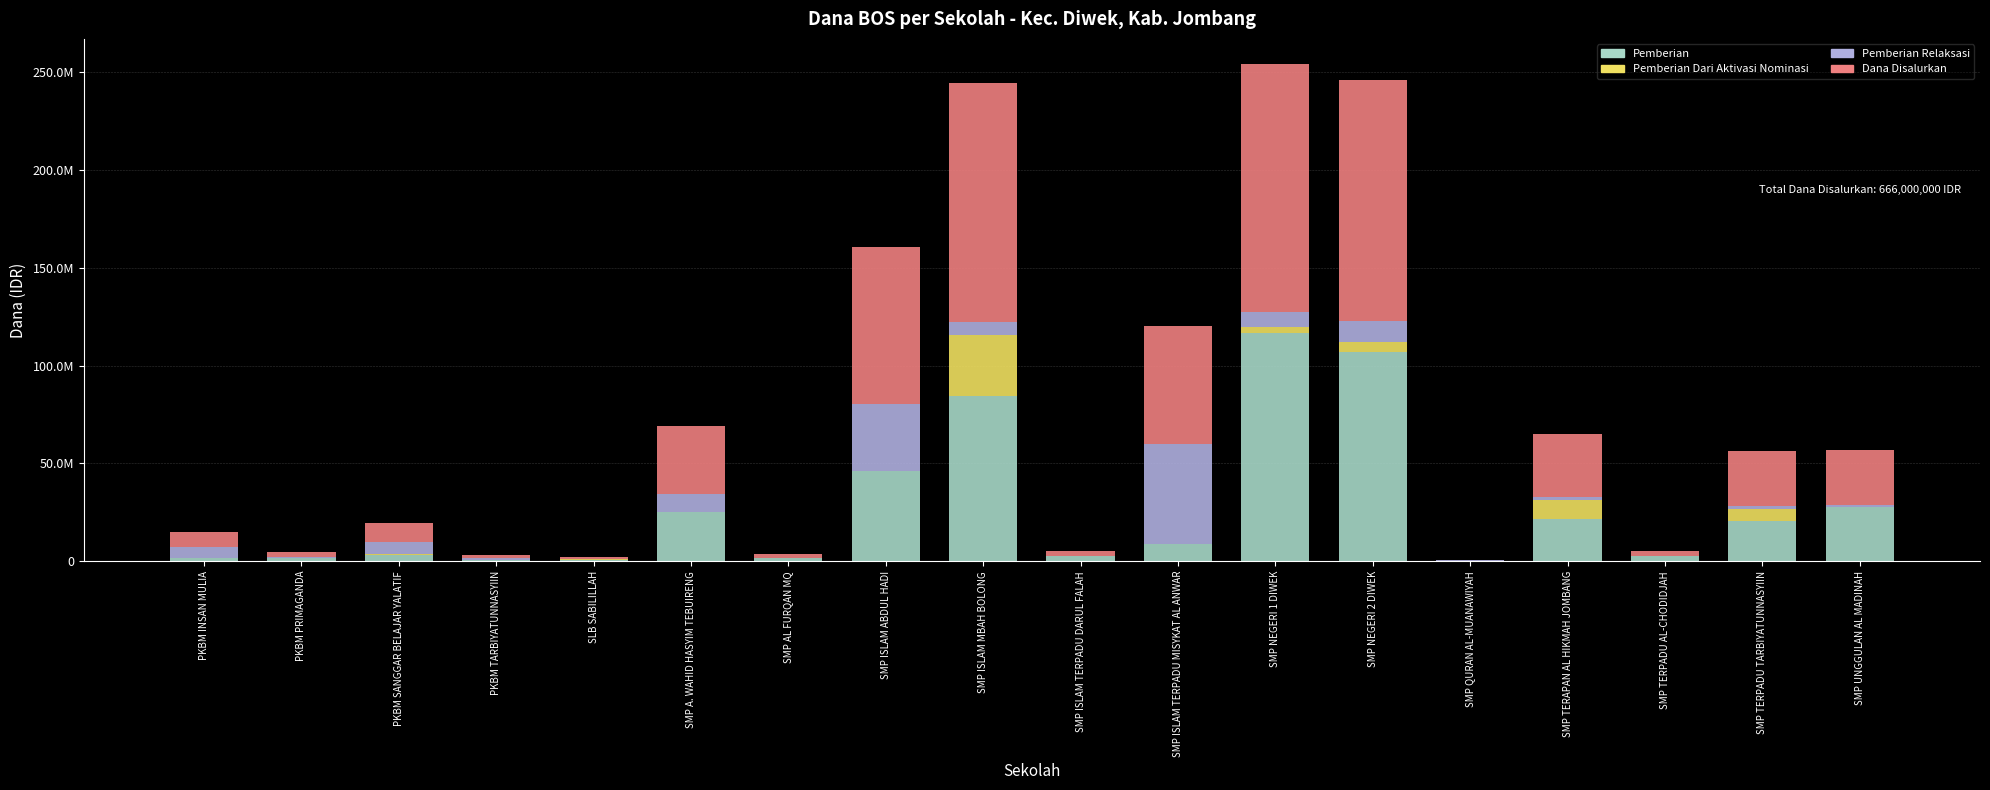

Which series has the largest range (max minus min)?

Dana Disalurkan